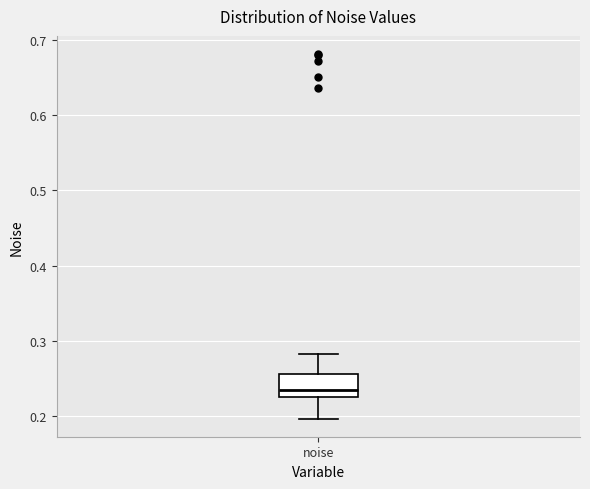

Read this box plot against the y-axis: the position of the median line, the range covered by the box, and the ends of both whiskers. The values are not printed on the chart, so give them approximately, as read against the axis.

median 0.23, box 0.22 to 0.26, whiskers 0.20 to 0.28